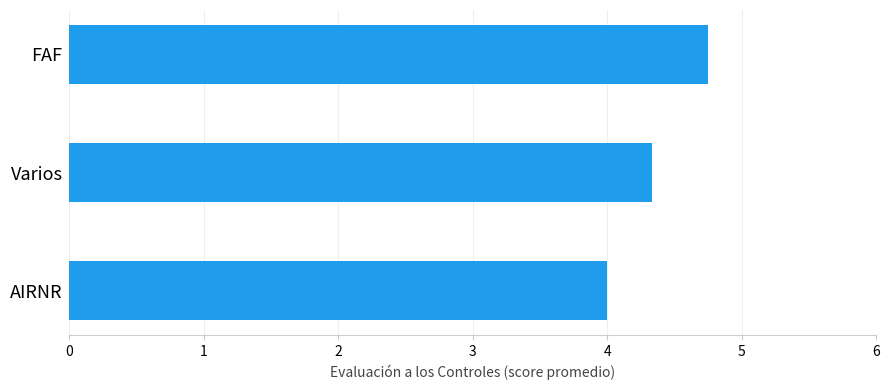

Rank the categories by value from highest to lowest.

FAF, Varios, AIRNR